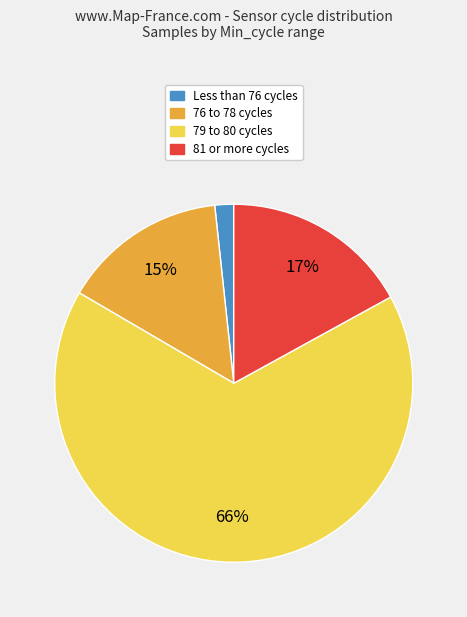

Does any single category account for the majority?

Yes